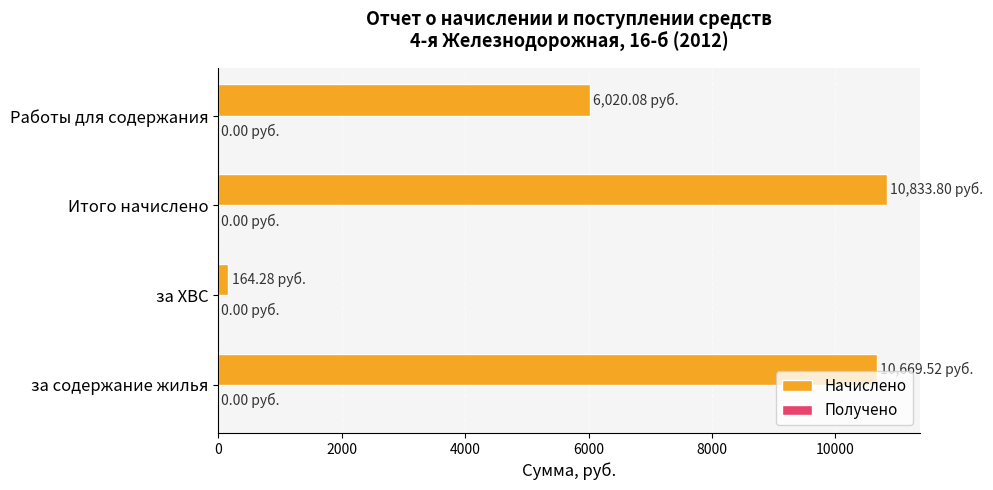

Which category has the lowest value across all series?

за ХВС